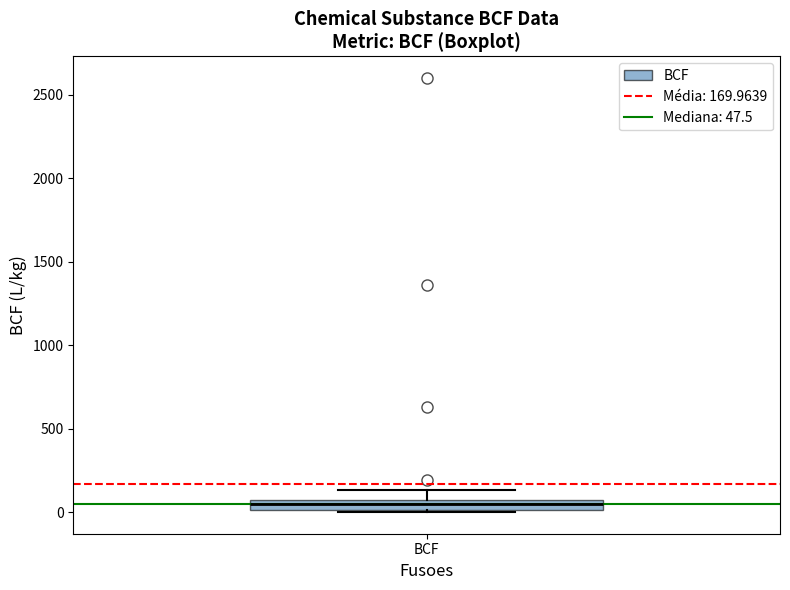

Where is the lower edge of the box for BCF on the y-axis? The values are not printed on the chart, so give them approximately, as read against the axis.

0